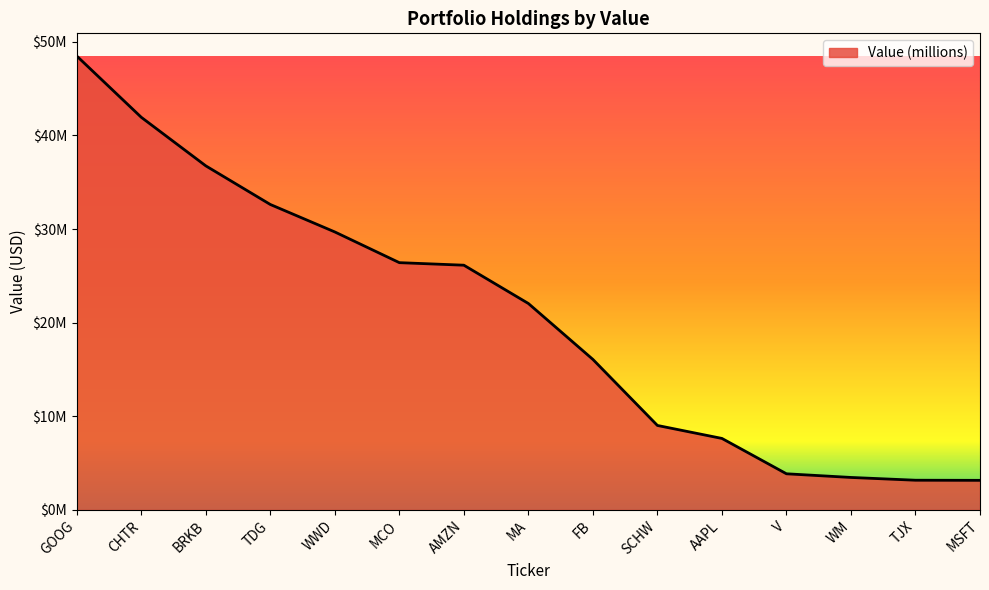

Reading left to right, extract all data points from this chart.

48486000	41940000	36752000	32626000	29692000	26412000	26140000	22049000	16074000	9020000	7634000	3857000	3466000	3169000	3157000